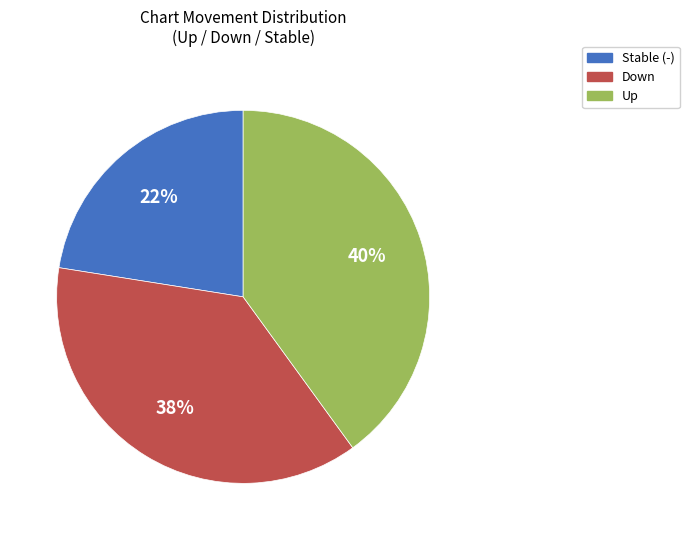

Is there a majority slice in this chart?

No